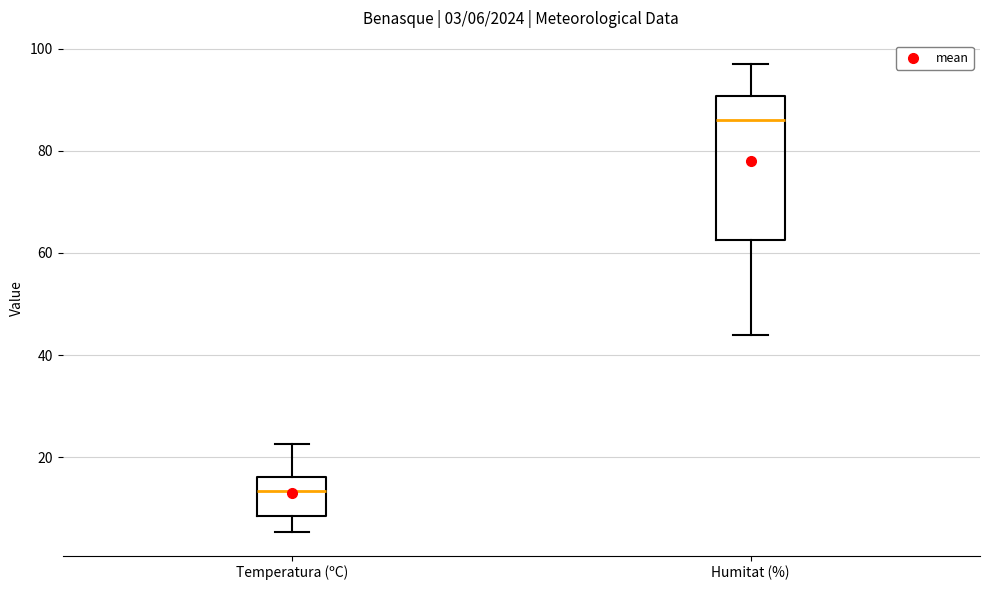

Comparing the boxes themselves (not the whiskers), which one is the tallest?

Humitat (%)